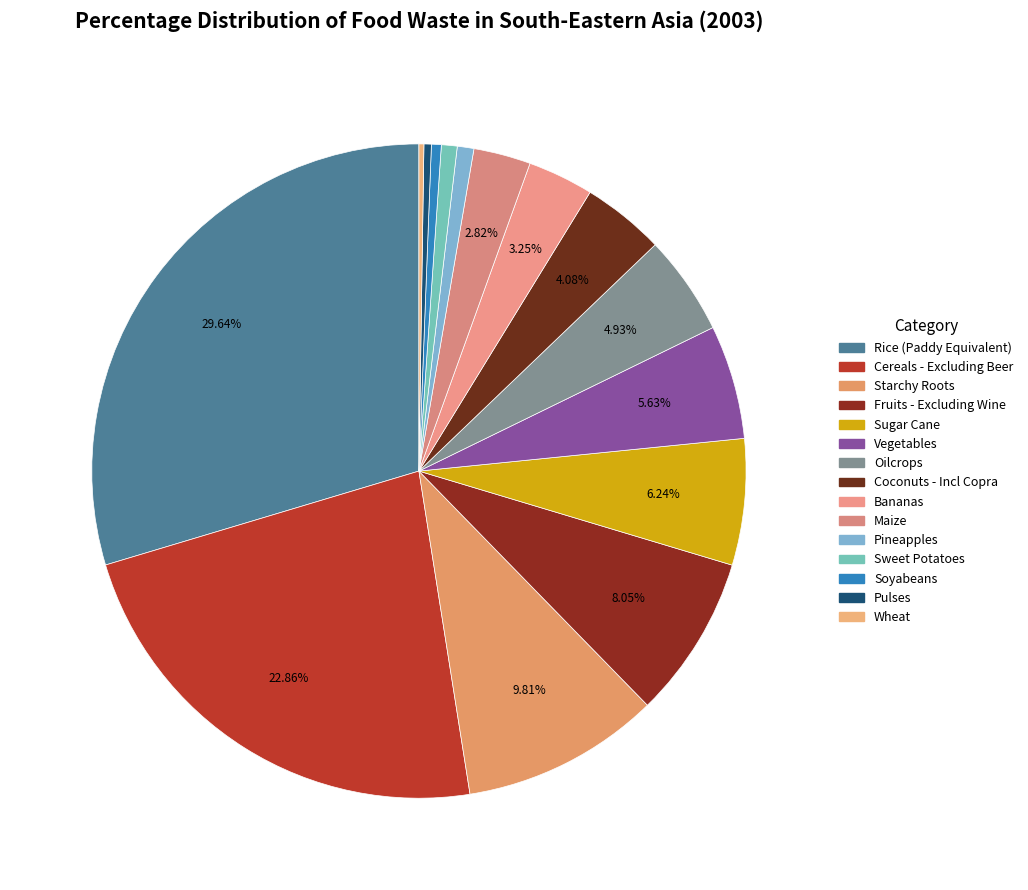

Which slice is the smallest?

Wheat